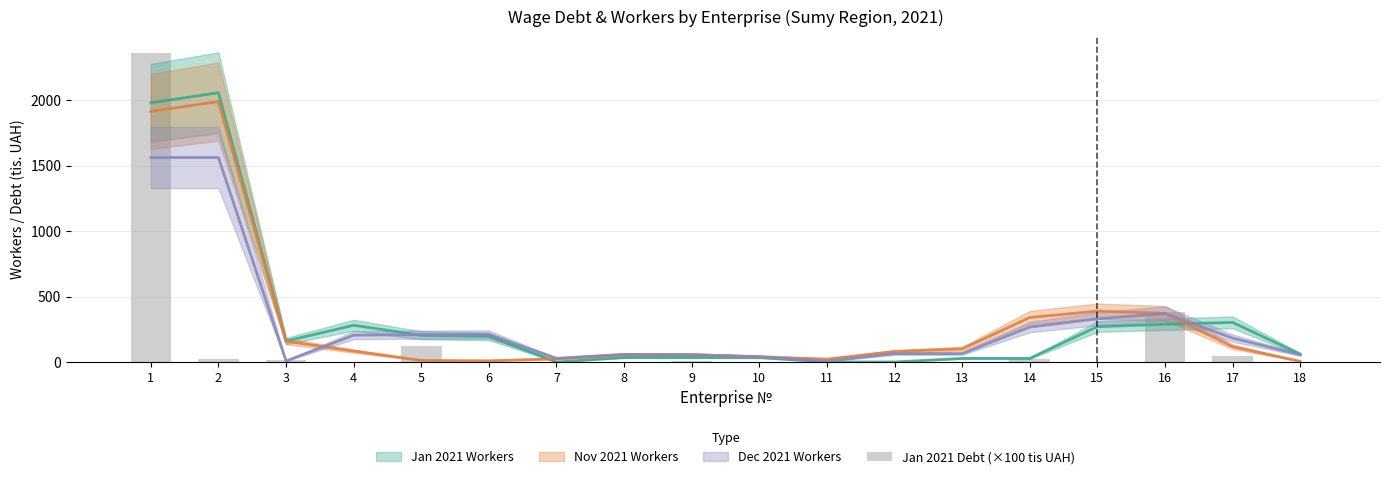

Reading right to left, transcribe all the data shown in this chart.

18=3.5	17=43.9	16=379.9	15=0.0	14=22.2	13=0.0	12=0.0	11=0.0	10=0.0	9=8.3	8=0.0	7=0.0	6=0.0	5=122.7	4=2.6	3=13.4	2=25.9	1=2358.8